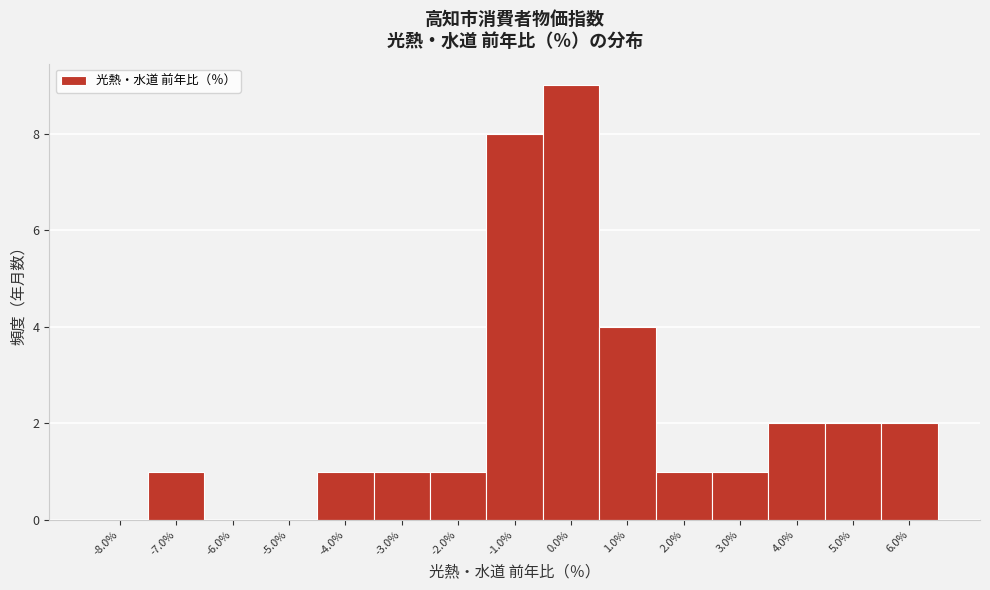

Reading left to right, transcribe this chart: for each bar, give the range it covers on the x-axis and its height. The values are not printed on the chart, so give them approximately, as read against the axis.

-8.5 to -7.5: 0
-7.5 to -6.5: 1
-6.5 to -5.5: 0
-5.5 to -4.5: 0
-4.5 to -3.5: 1
-3.5 to -2.5: 1
-2.5 to -1.5: 1
-1.5 to -0.5: 8
-0.5 to 0.5: 9
0.5 to 1.5: 4
1.5 to 2.5: 1
2.5 to 3.5: 1
3.5 to 4.5: 2
4.5 to 5.5: 2
5.5 to 6.5: 2